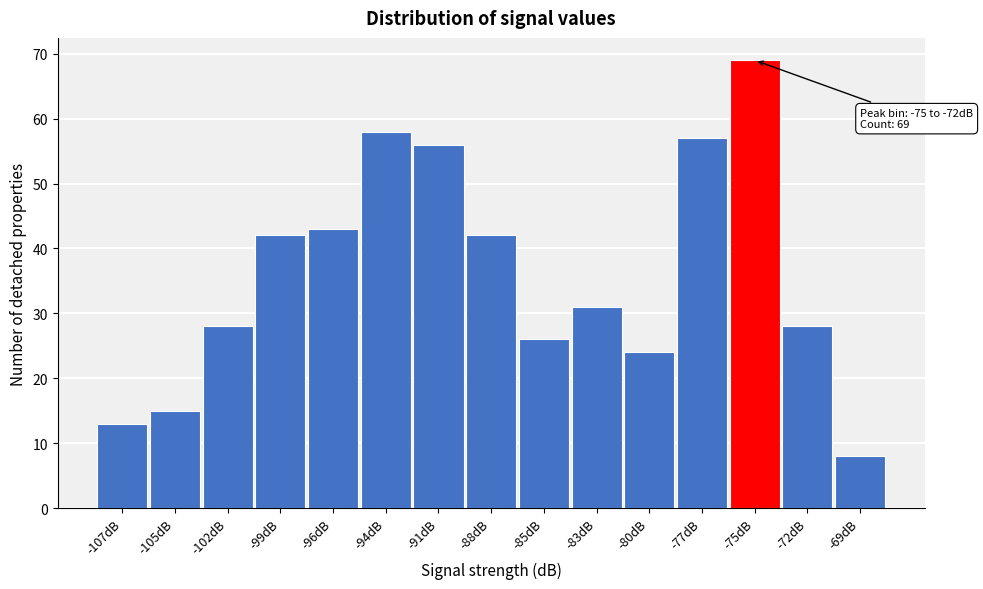

Reading left to right, extract all data points from this chart.

-107dB=13	-105dB=15	-102dB=28	-99dB=42	-96dB=43	-94dB=58	-91dB=56	-88dB=42	-85dB=26	-83dB=31	-80dB=24	-77dB=57	-75dB=69	-72dB=28	-69dB=8